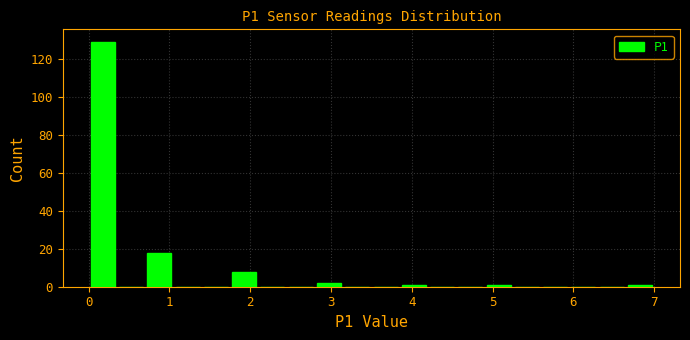

Read against the x-axis, roughly where is the centre of the tallest bar?

0.2